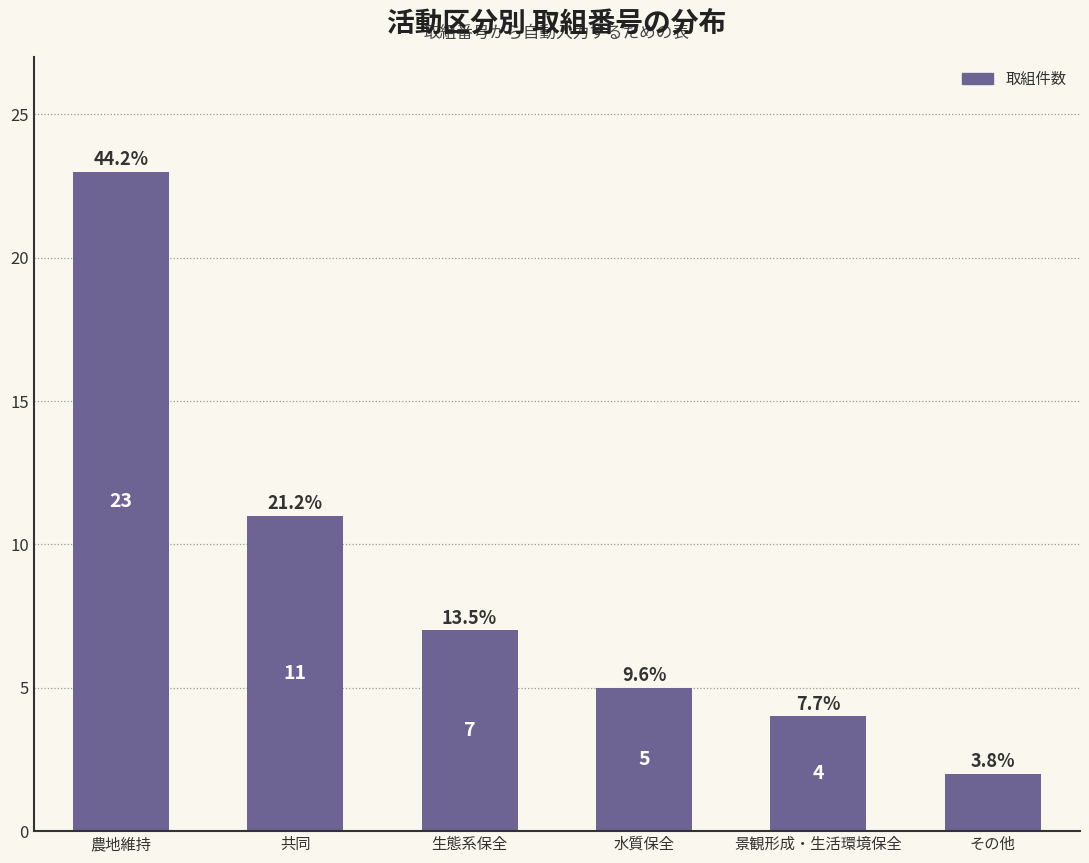

How many data points does each series have?

6